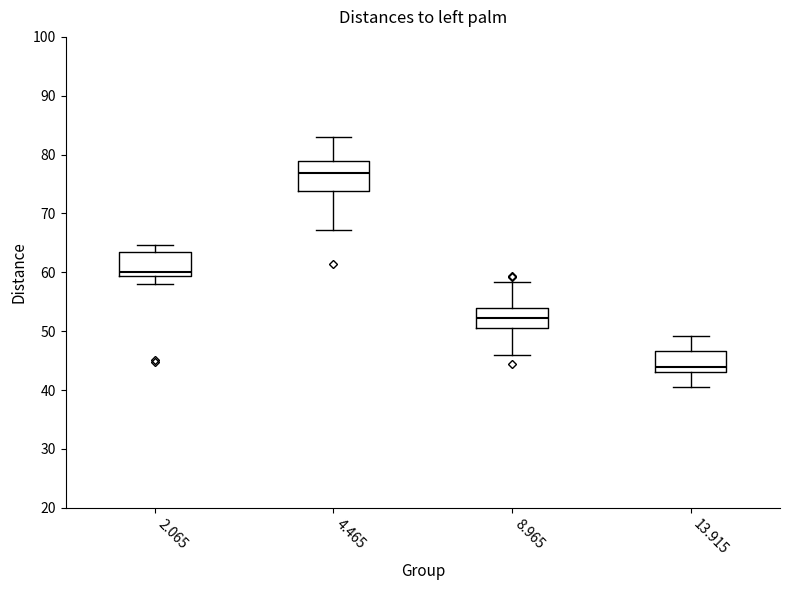

Which box's median line is the lowest?

13.915